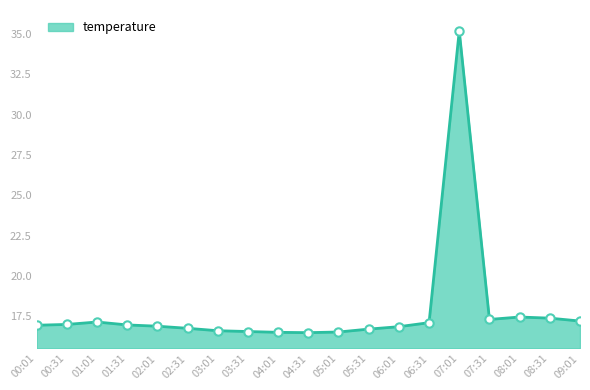

What is the label of the 13th point from the left?

06:01